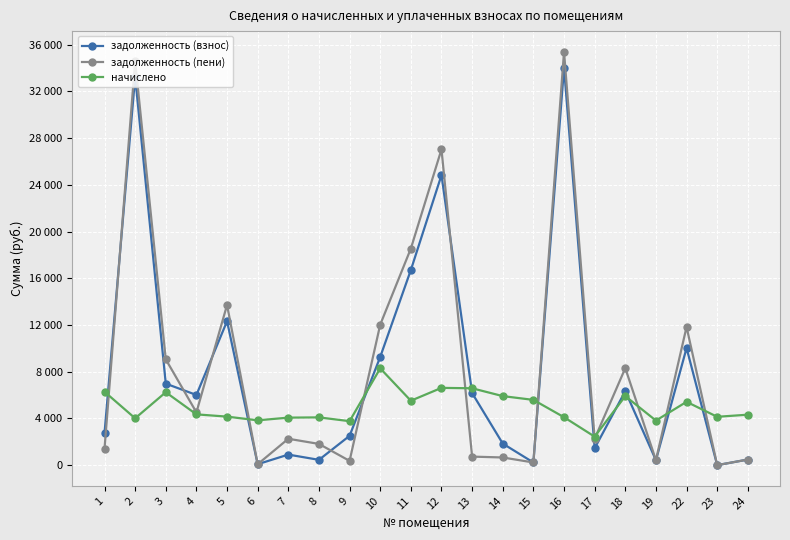

Where is the first local minimum for задолженность (пени)?

4